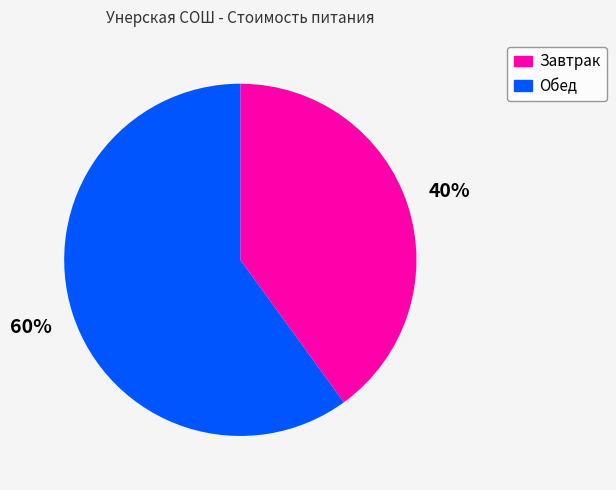

True or false: Завтрак accounts for 40% of the total.

True